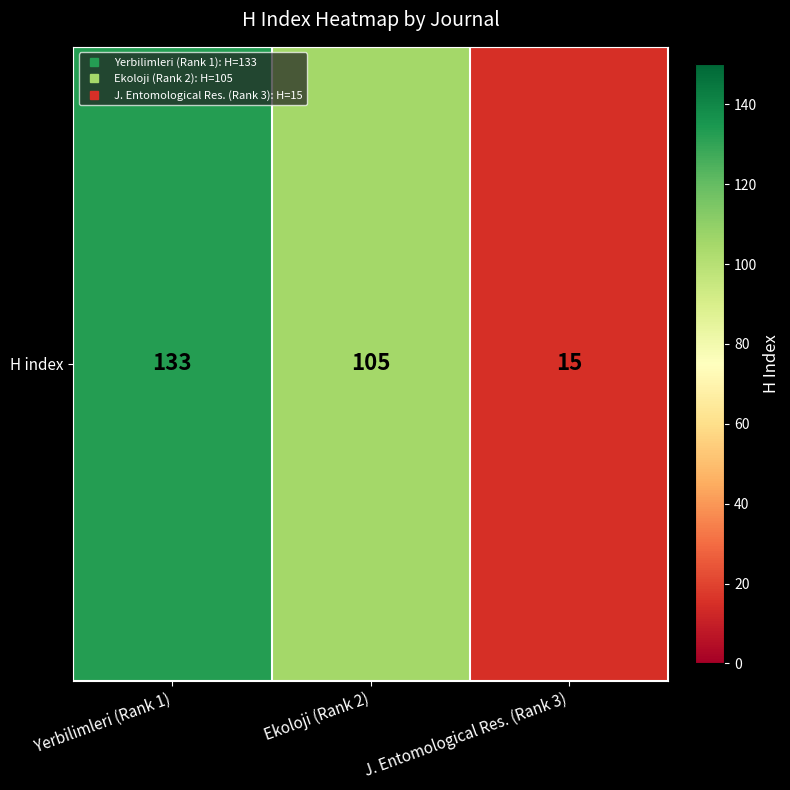

At which label is the value closest to 74?

Ekoloji (Rank 2)